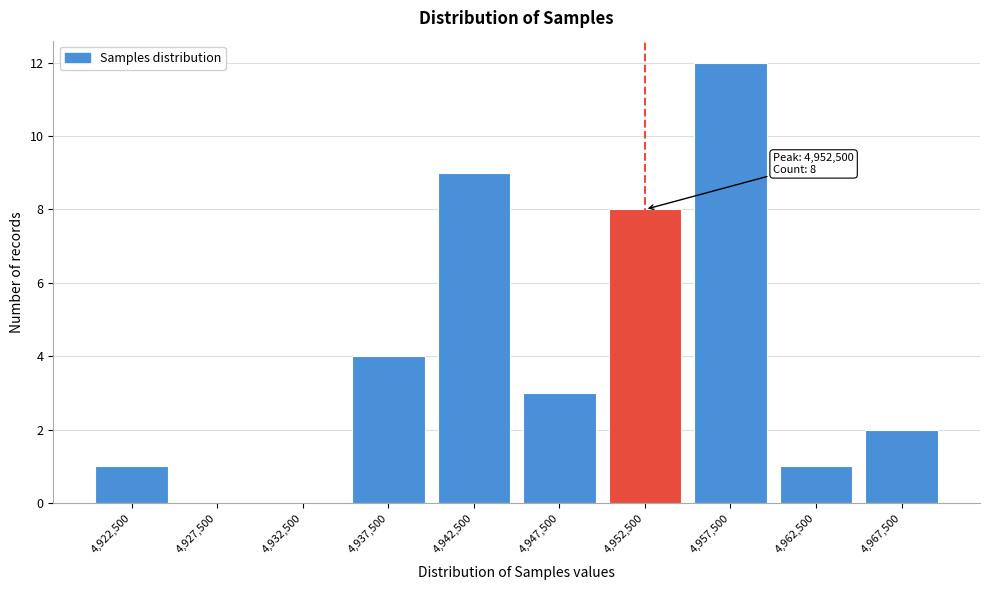

Which range on the x-axis has the tallest bar?

4955000 to 4960000